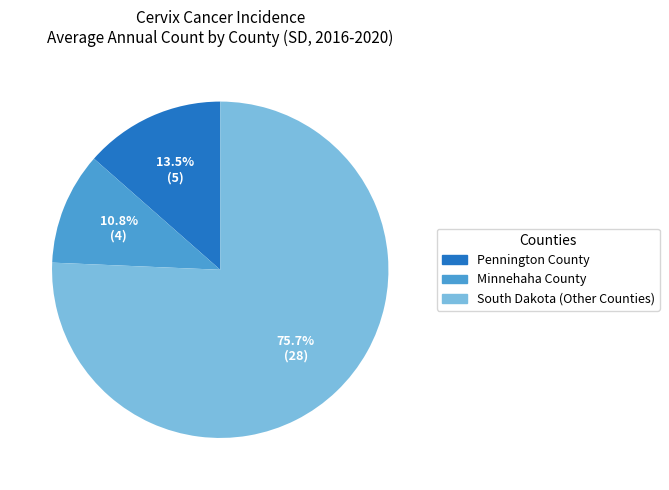

What percentage is the South Dakota slice, to the nearest percent?

76%